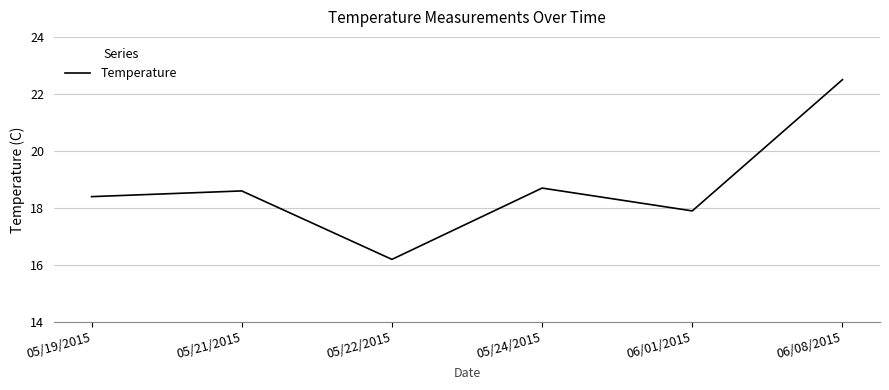

True or false: the data shows 7.2 at 05/19/2015.

False